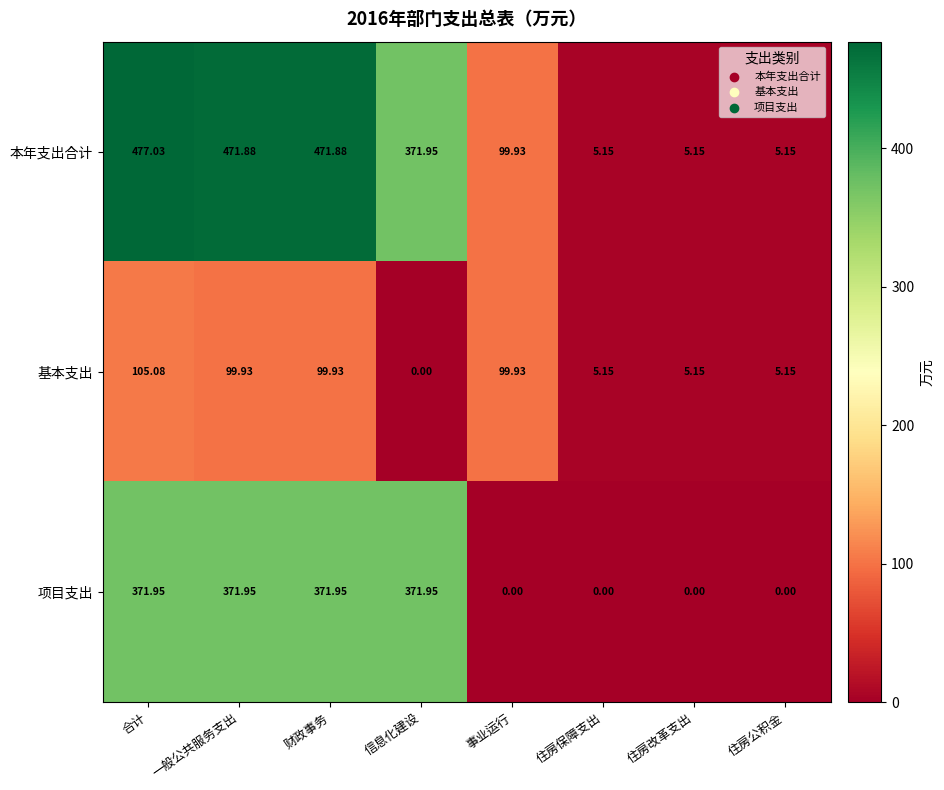

At which category is the sum across all series the highest?

合计